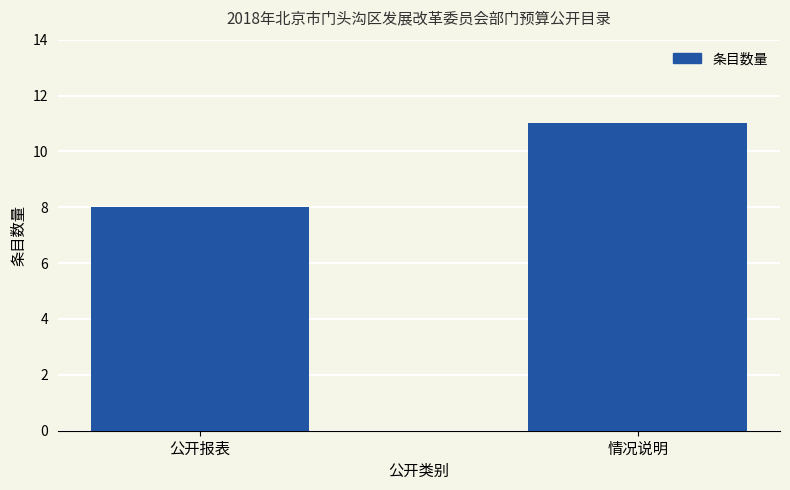

How many bars are there in total?

2